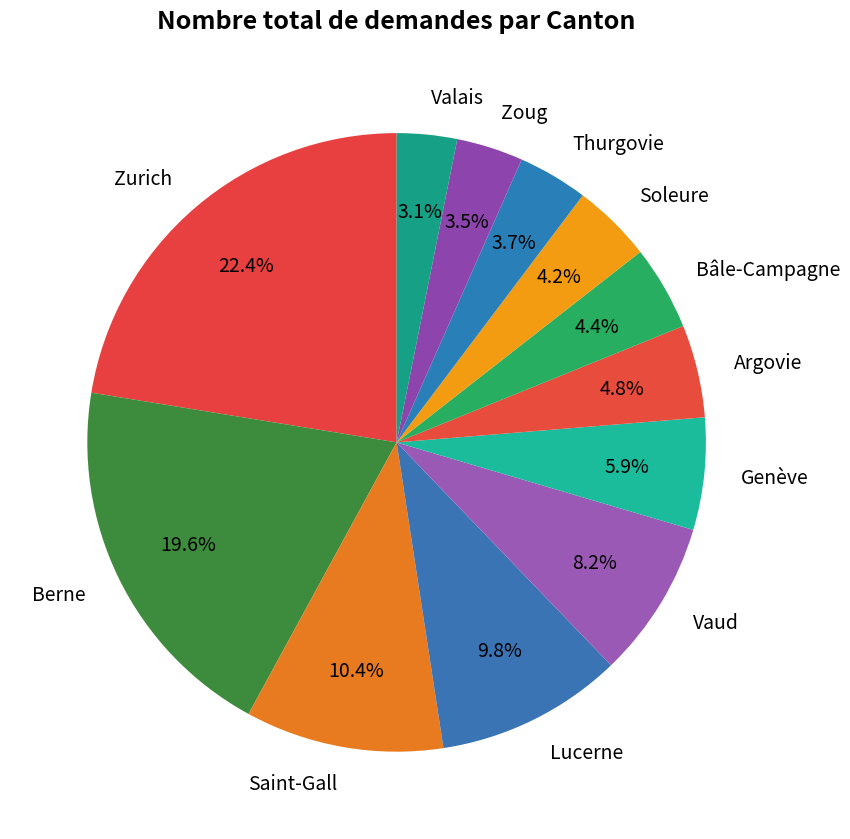

How many segments does this pie chart have?

12